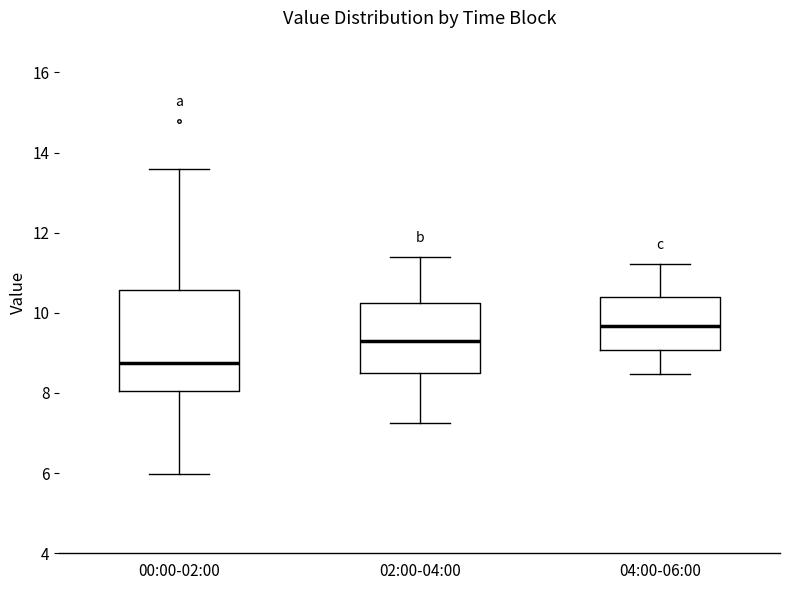

Where does the upper whisker of the box for 02:00-04:00 end on the y-axis? The values are not printed on the chart, so give them approximately, as read against the axis.

11.4